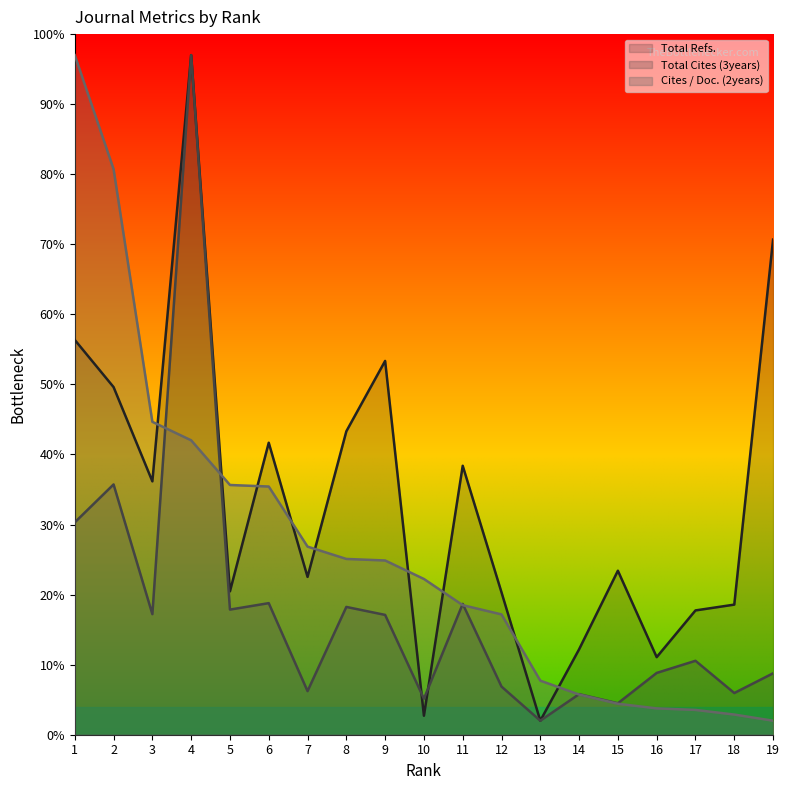

What is the maximum value shown in the chart?

97.0